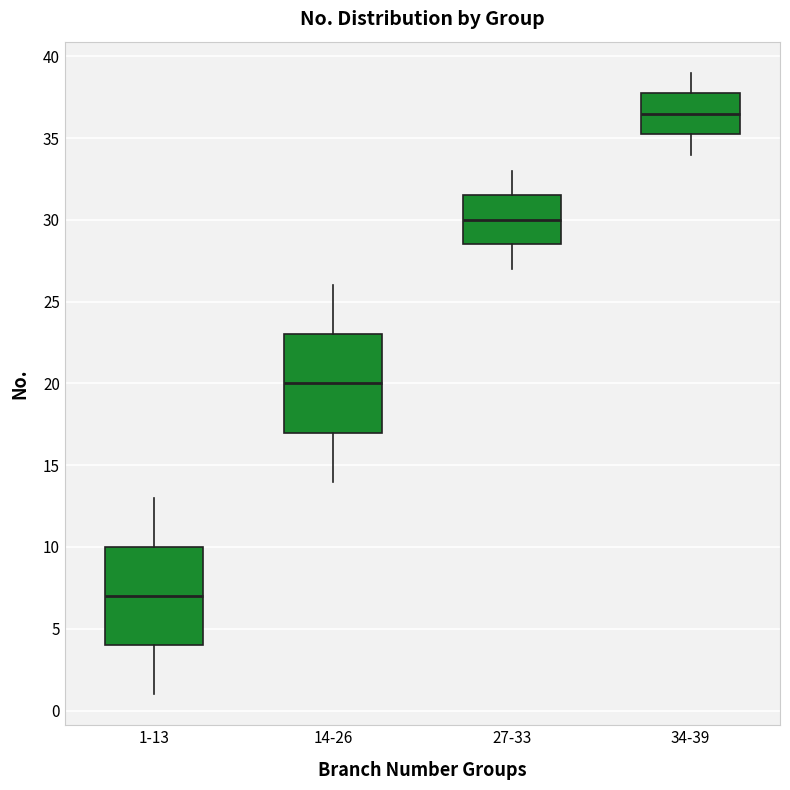

Reading left to right, transcribe this box plot: for each box, give where its median line is, the range the box spans, and where its two whiskers end, as read against the y-axis. The values are not printed on the chart, so give them approximately, as read against the axis.

1-13: median 7.0, box 4.0 to 10.0, whiskers 1.0 to 13.0
14-26: median 20.0, box 17.0 to 23.0, whiskers 14.0 to 26.0
27-33: median 30.0, box 28.5 to 31.5, whiskers 27.0 to 33.0
34-39: median 36.5, box 35.5 to 38.0, whiskers 34.0 to 39.0